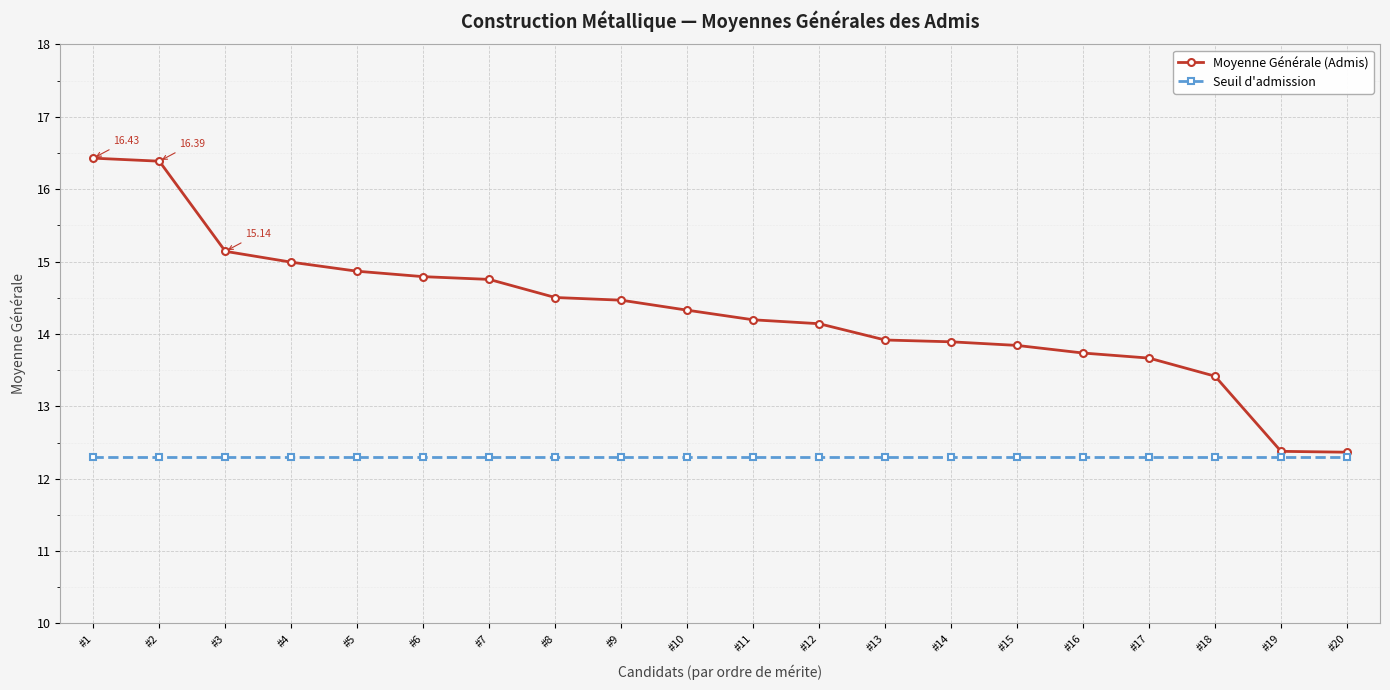

What is the difference between the highest and lowest values at #5?

2.6